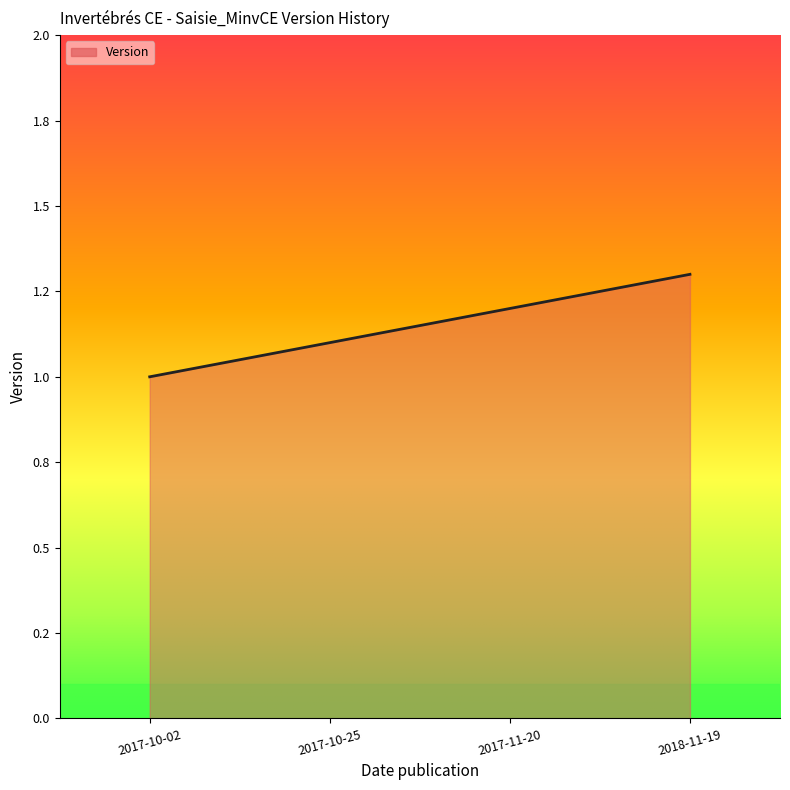

Is this an area chart (filled region under the line)?

Yes